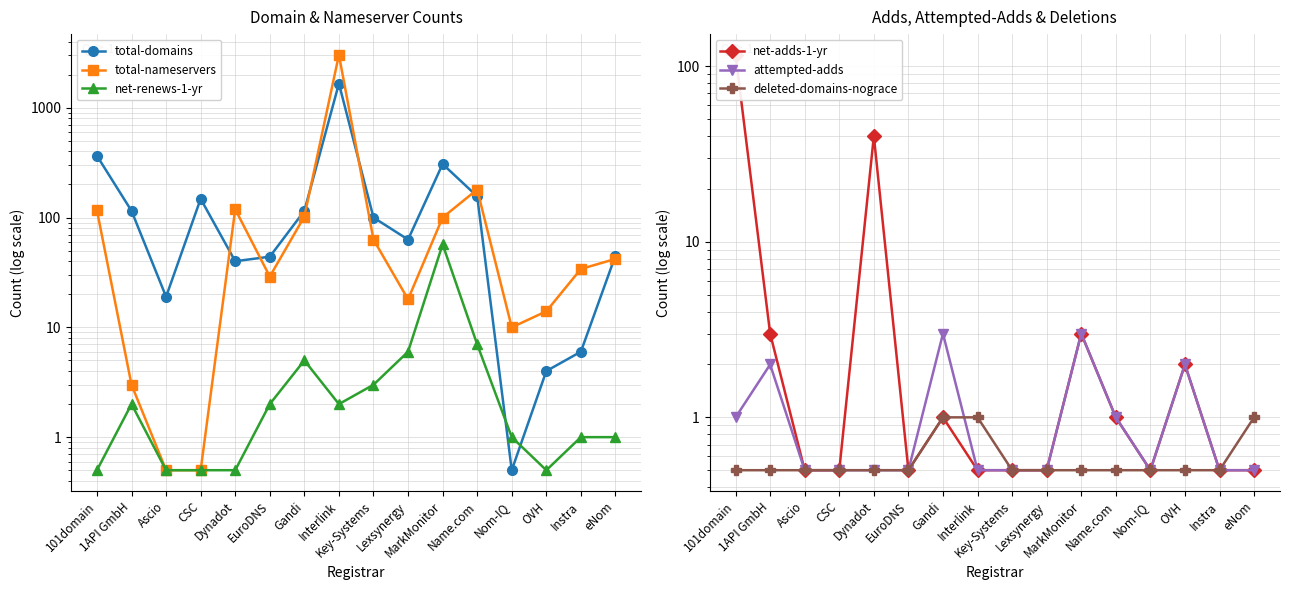

Reading right to left, what are all the values shown in this chart?

total-domains: eNom=45.0	Instra=6.0	OVH=4.0	Nom-IQ=0.5	Name.com=156.0	MarkMonitor=307.0	Lexsynergy=63.0	Key-Systems=100.0	Interlink=1660.0	Gandi=115.0	EuroDNS=44.0	Dynadot=40.0	CSC=148.0	Ascio=19.0	1API GmbH=115.0	101domain=365.0
total-nameservers: eNom=42.0	Instra=34.0	OVH=14.0	Nom-IQ=10.0	Name.com=180.0	MarkMonitor=100.0	Lexsynergy=18.0	Key-Systems=63.0	Interlink=3029.0	Gandi=102.0	EuroDNS=29.0	Dynadot=119.0	CSC=0.5	Ascio=0.5	1API GmbH=3.0	101domain=116.0
net-renews-1-yr: eNom=1.0	Instra=1.0	OVH=0.5	Nom-IQ=1.0	Name.com=7.0	MarkMonitor=57.0	Lexsynergy=6.0	Key-Systems=3.0	Interlink=2.0	Gandi=5.0	EuroDNS=2.0	Dynadot=0.5	CSC=0.5	Ascio=0.5	1API GmbH=2.0	101domain=0.5
net-adds-1-yr: eNom=0.5	Instra=0.5	OVH=2.0	Nom-IQ=0.5	Name.com=1.0	MarkMonitor=3.0	Lexsynergy=0.5	Key-Systems=0.5	Interlink=0.5	Gandi=1.0	EuroDNS=0.5	Dynadot=40.0	CSC=0.5	Ascio=0.5	1API GmbH=3.0	101domain=116.0
attempted-adds: eNom=0.5	Instra=0.5	OVH=2.0	Nom-IQ=0.5	Name.com=1.0	MarkMonitor=3.0	Lexsynergy=0.5	Key-Systems=0.5	Interlink=0.5	Gandi=3.0	EuroDNS=0.5	Dynadot=0.5	CSC=0.5	Ascio=0.5	1API GmbH=2.0	101domain=1.0
deleted-domains-nograce: eNom=1.0	Instra=0.5	OVH=0.5	Nom-IQ=0.5	Name.com=0.5	MarkMonitor=0.5	Lexsynergy=0.5	Key-Systems=0.5	Interlink=1.0	Gandi=1.0	EuroDNS=0.5	Dynadot=0.5	CSC=0.5	Ascio=0.5	1API GmbH=0.5	101domain=0.5